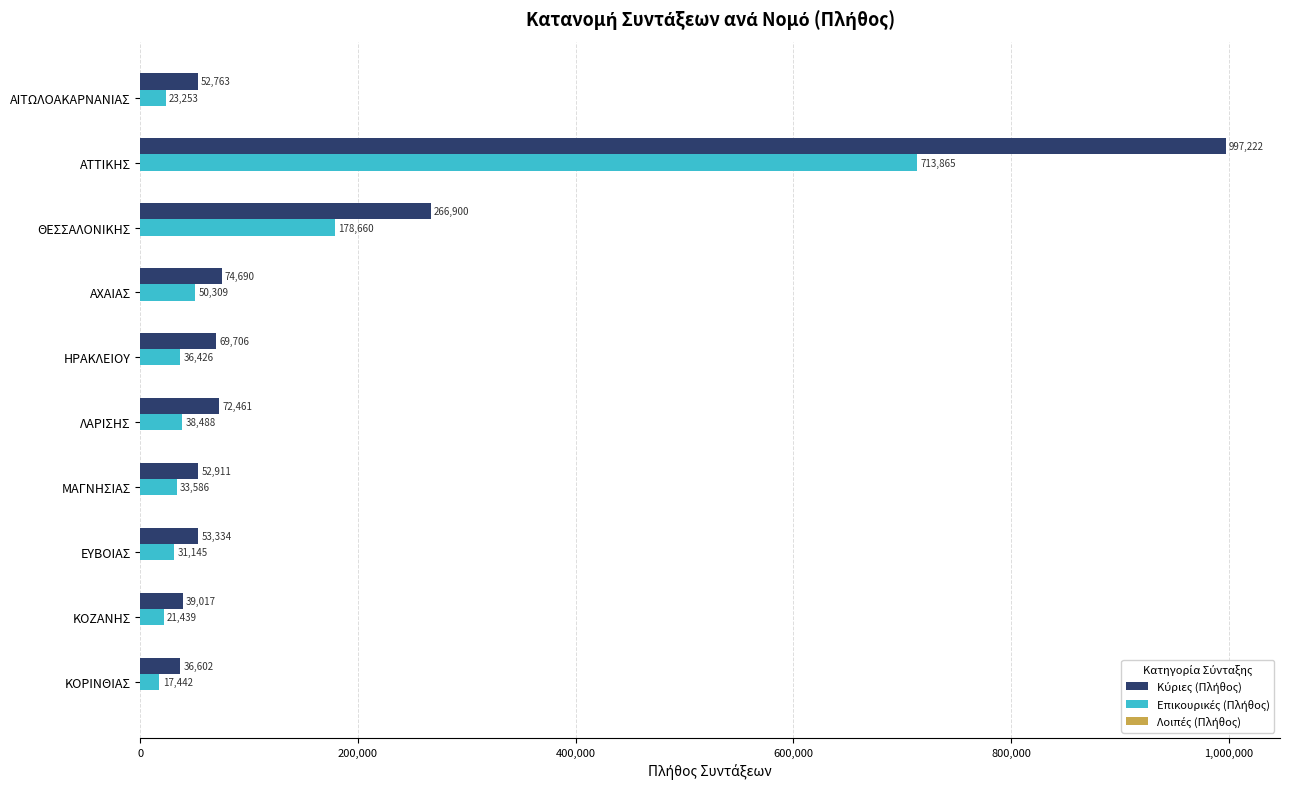

What is the greatest value displayed?

997222